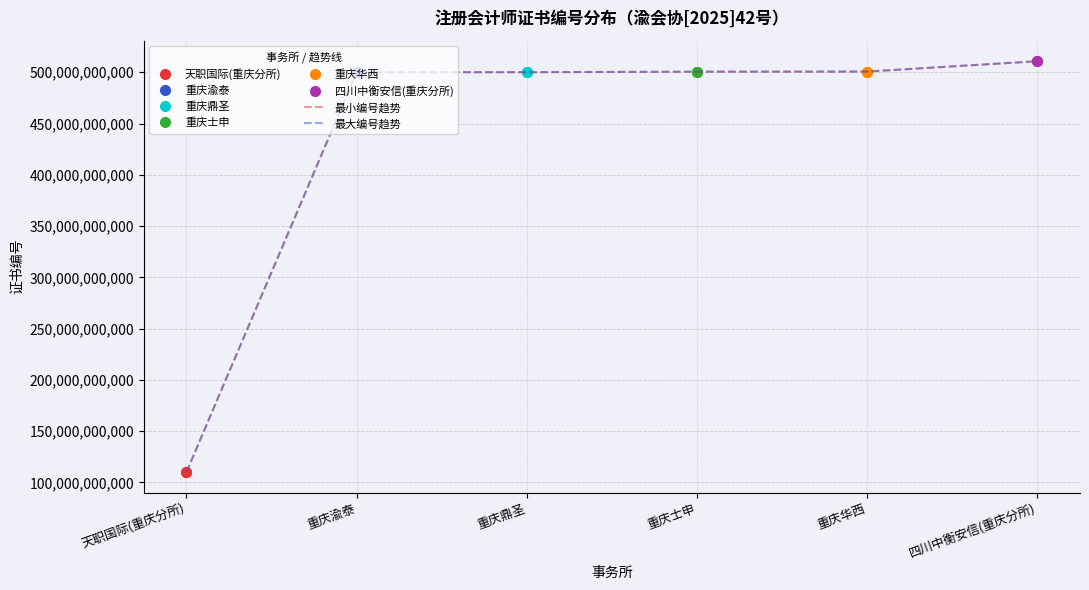

Reading left to right, what are all the values shown in this chart?

最小编号趋势: 天职国际(重庆分所)=110101501806	重庆渝泰=500100390009	重庆鼎圣=500100980001	重庆士申=500600470016	重庆华西=500700330038	四川中衡安信(重庆分所)=510802020055
最大编号趋势: 天职国际(重庆分所)=110101501808	重庆渝泰=500100390009	重庆鼎圣=500100980001	重庆士申=500600470016	重庆华西=500700330042	四川中衡安信(重庆分所)=510802020055